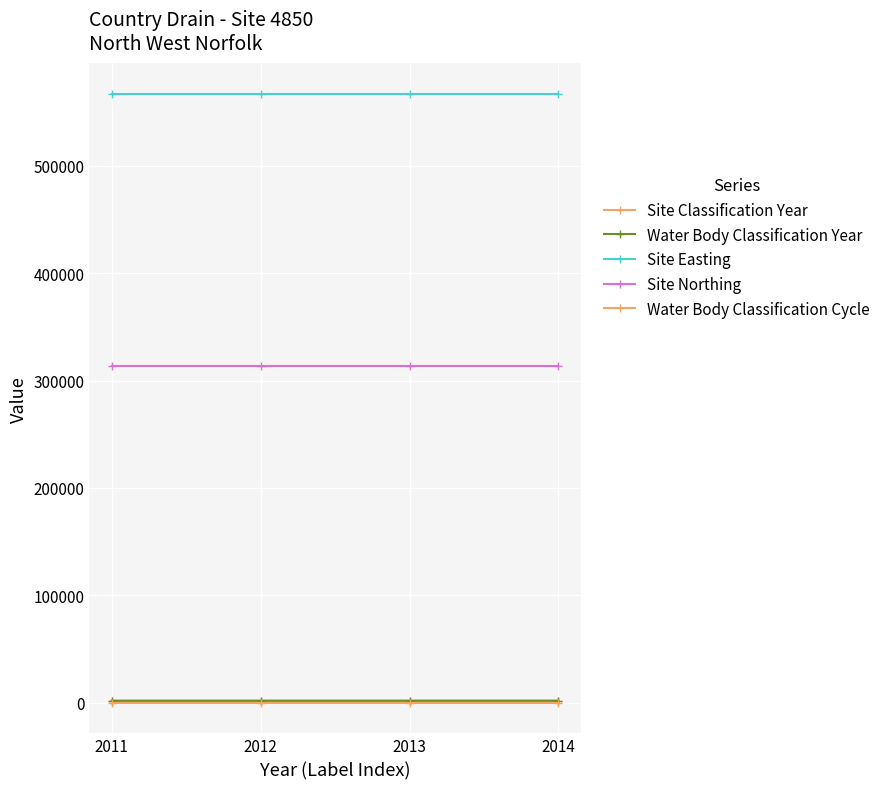

What is the sum of the Site Classification Year values at 2012 and 2013?

4025